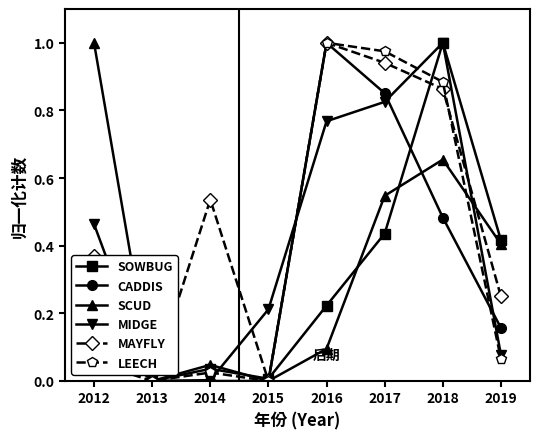

True or false: MIDGE has a value of 0.0 at 2013.

True